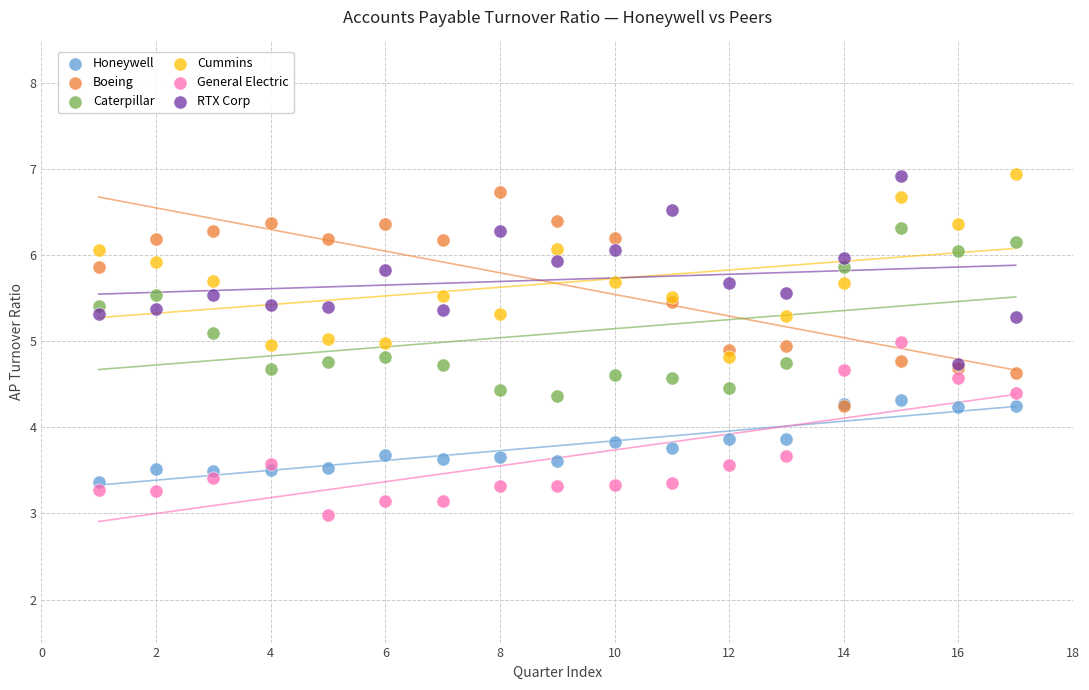

What are all the series names shown in the legend?

Honeywell, Boeing, Caterpillar, Cummins, General Electric, RTX Corp